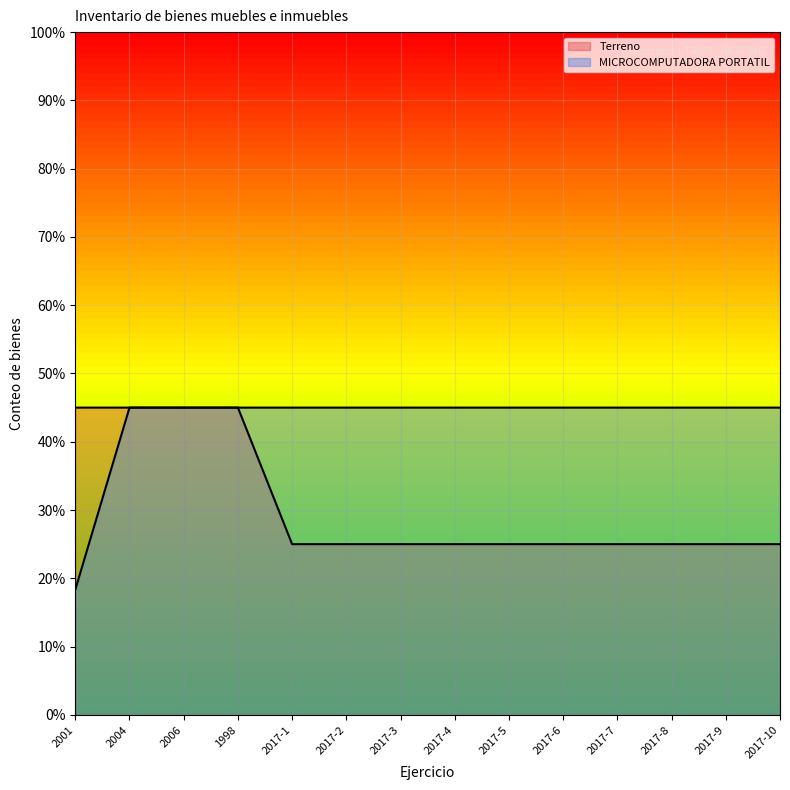

Does the chart display data point markers on the line(s)?

No